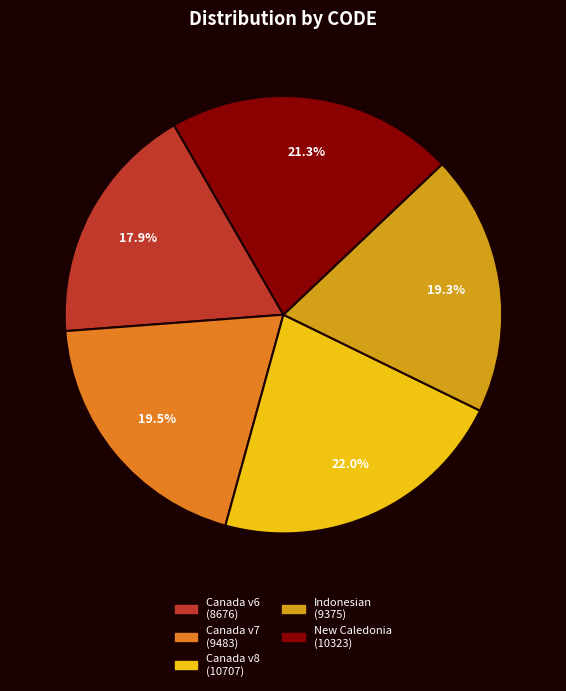

Is there any slice that represents more than half of the pie?

No